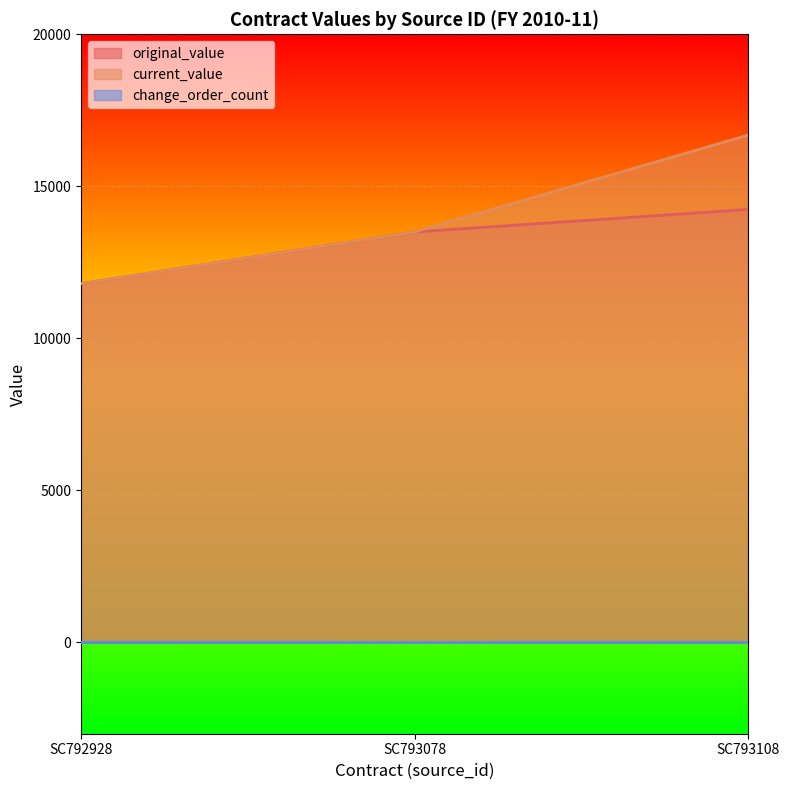

At which label does current_value reach its minimum?

SC792928